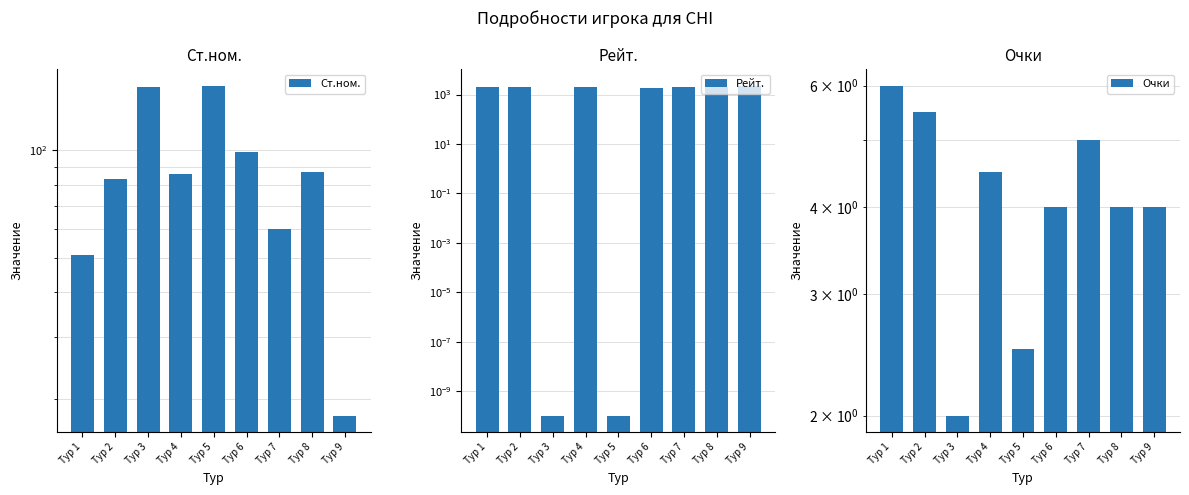

What are all the series names shown in the legend?

Ст.ном., Рейт., Очки